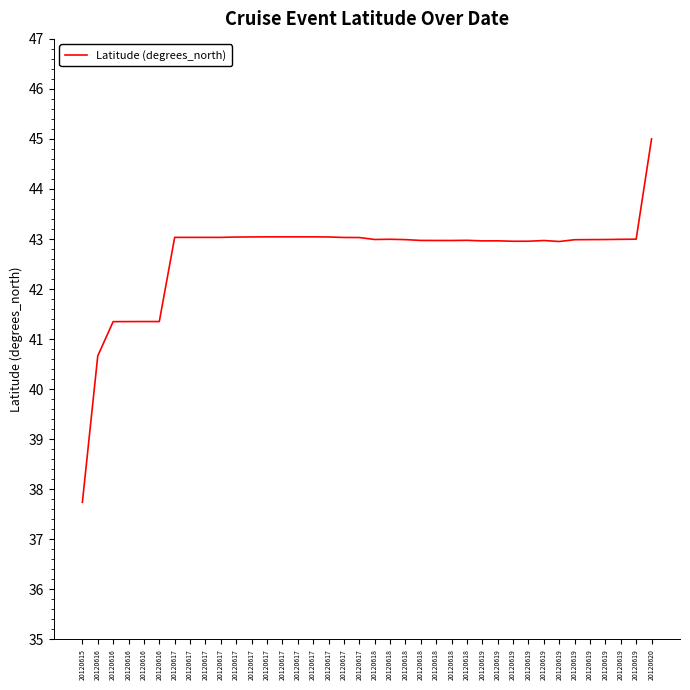

Where is the first local maximum?

20120616